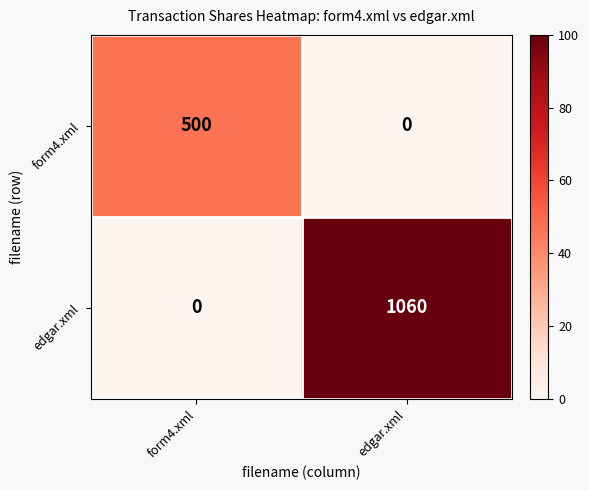

List the series in order of their peak value, lowest first.

form4.xml, edgar.xml